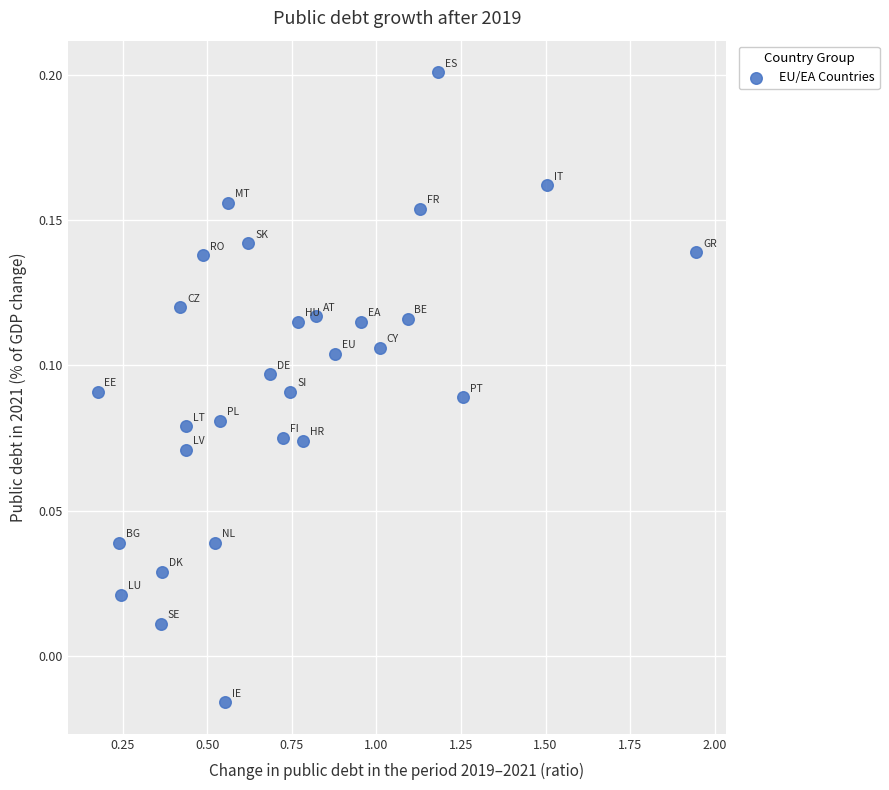

What is the range of X values (max minus min)?

1.8